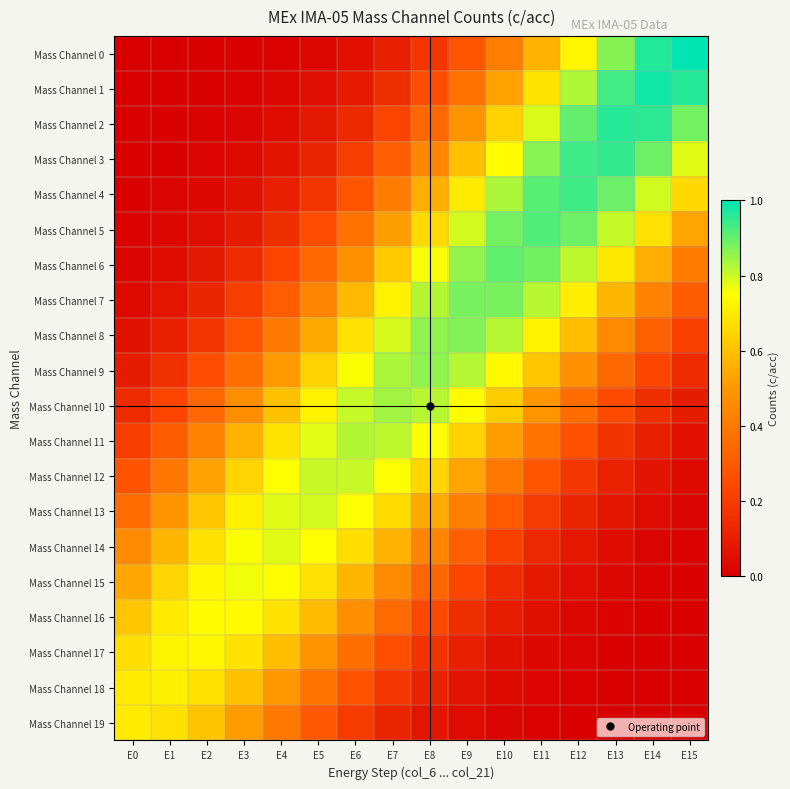

Between E3 and E4, which series saw the biggest shift?

Mass Channel 10